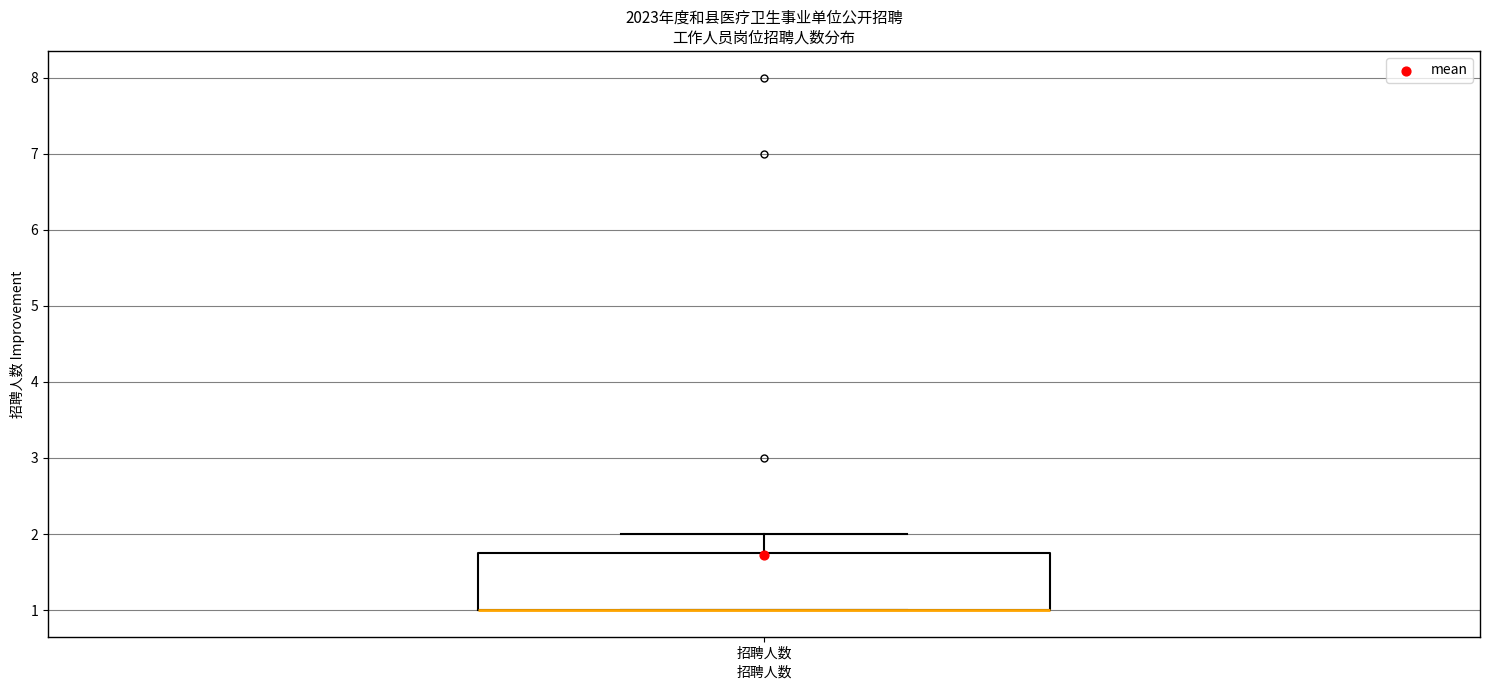

Read this box plot against the y-axis: the position of the median line, the range covered by the box, and the ends of both whiskers. The values are not printed on the chart, so give them approximately, as read against the axis.

median 1.0 (drawn on the box's lower edge), box 1.0 to 1.8, whiskers 1.0 to 2.0